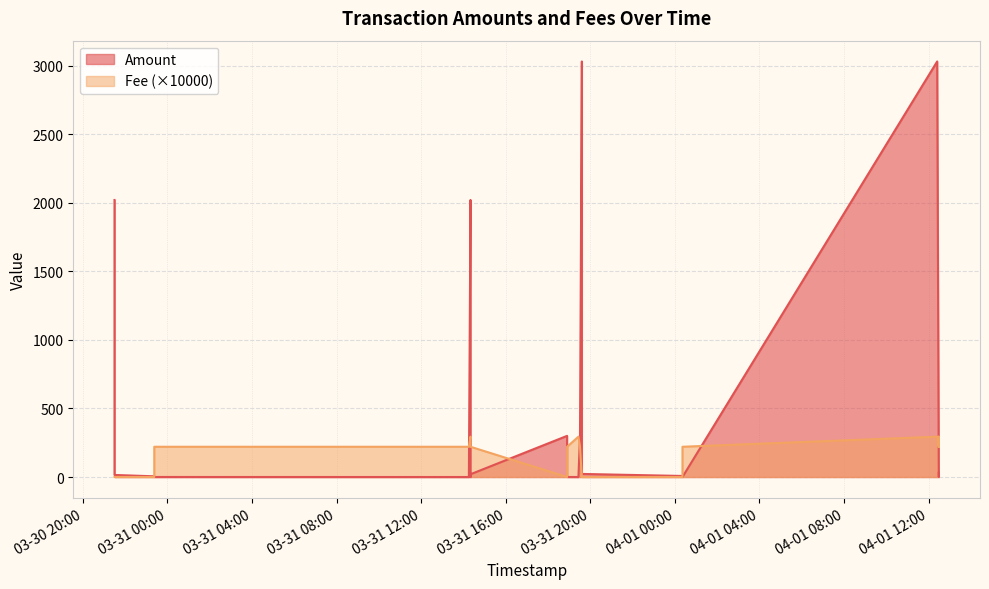

Between 2022-03-30 21:29:35 and 2022-03-31 19:36:02, which series saw the biggest shift?

Amount